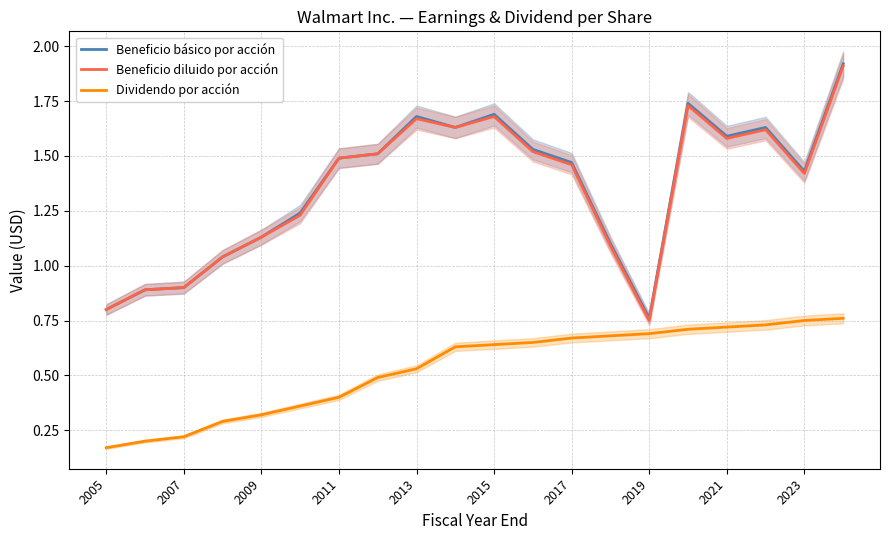

True or false: Beneficio básico por acción and Dividendo por acción intersect in this chart.

False